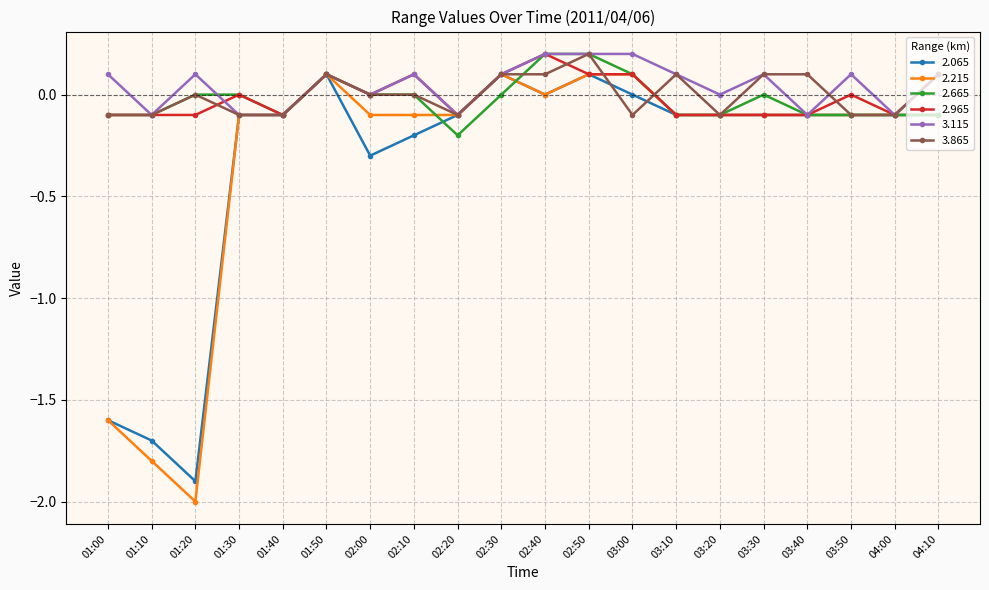

Which series has the widest spread of values?

2.215